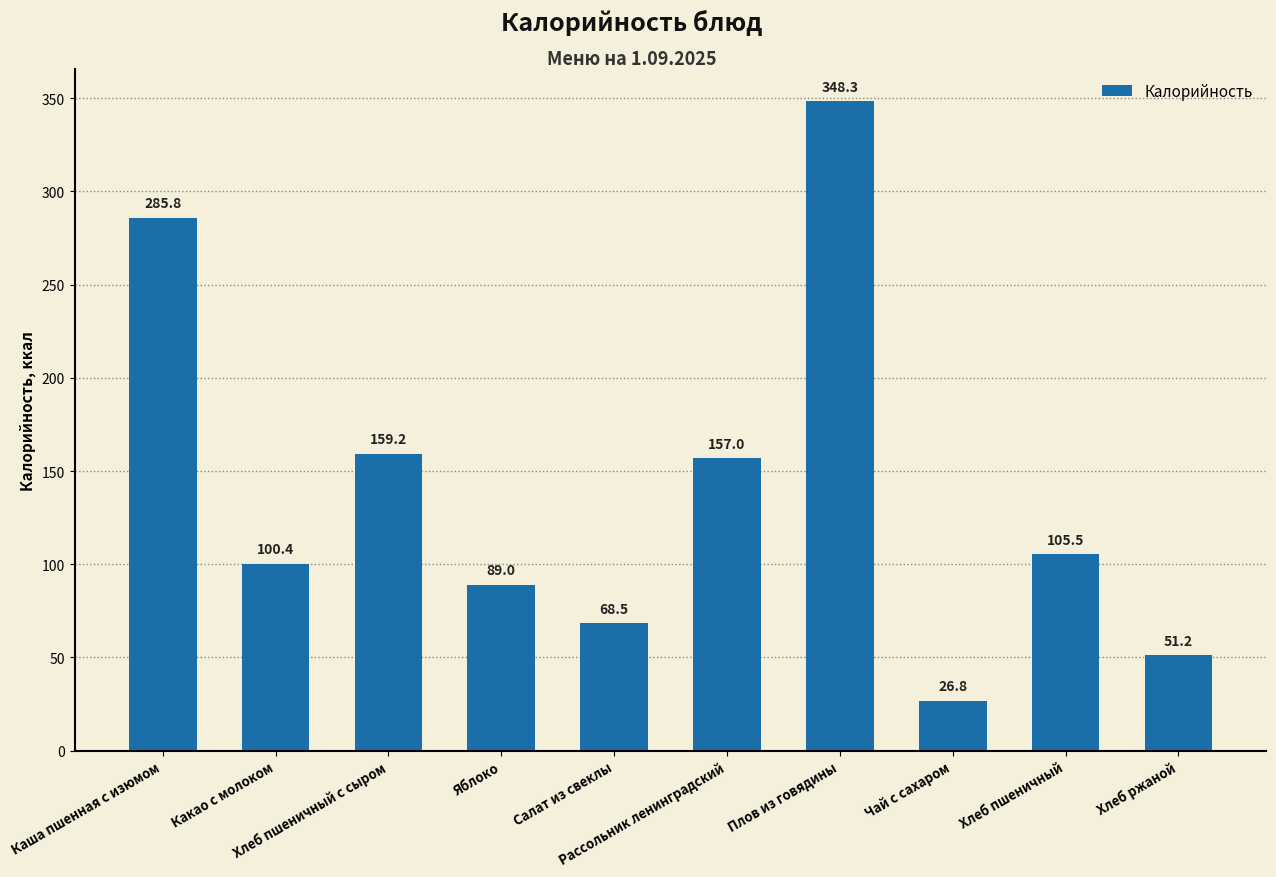

At which label does the data first exceed 105?

Каша пшенная с изюмом